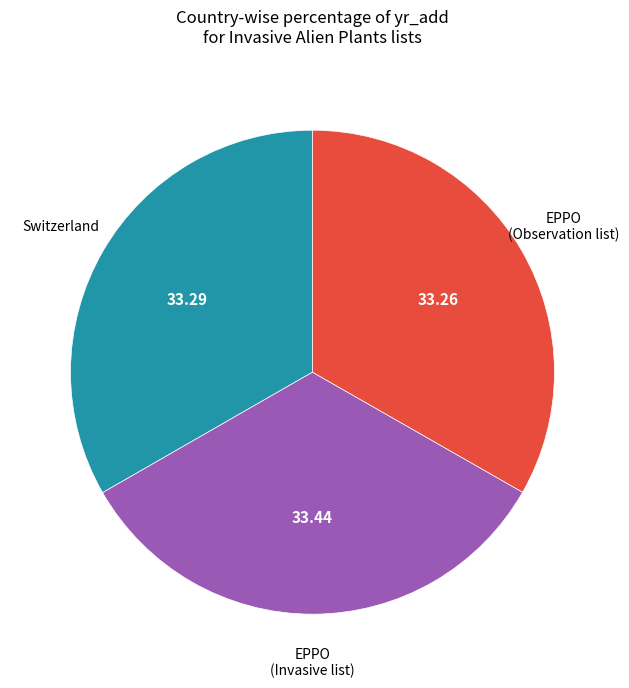

Is there a majority slice in this chart?

No